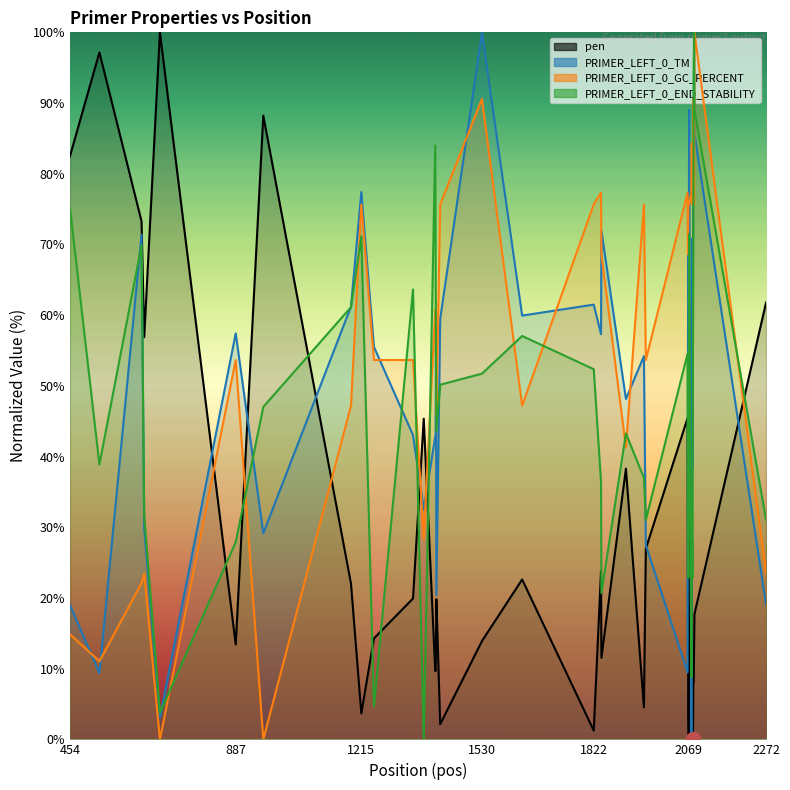

What is the maximum value shown in the chart?

100.0